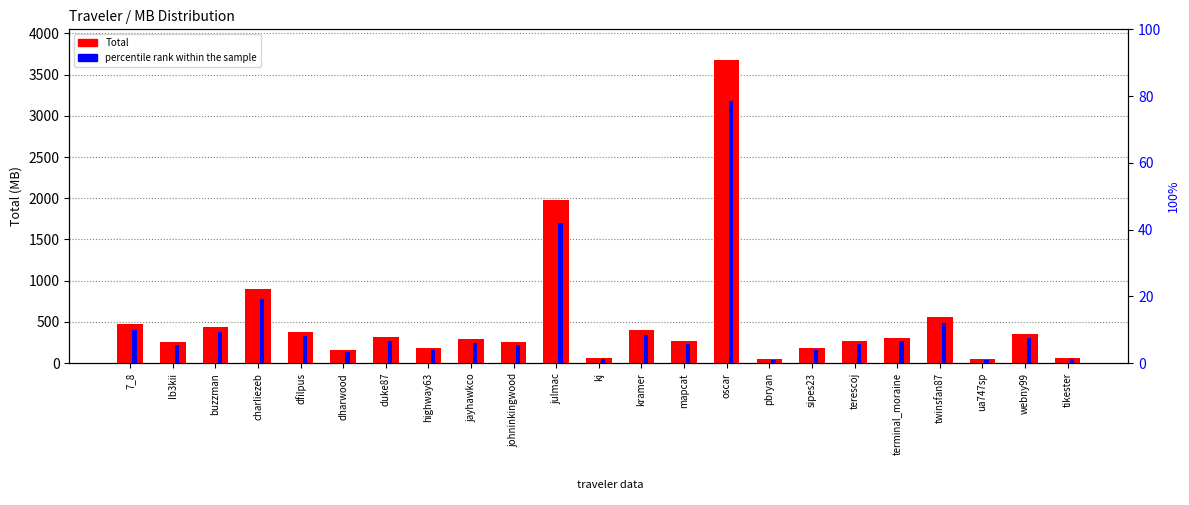

True or false: Total has a value of 114.8 at sipes23.

False